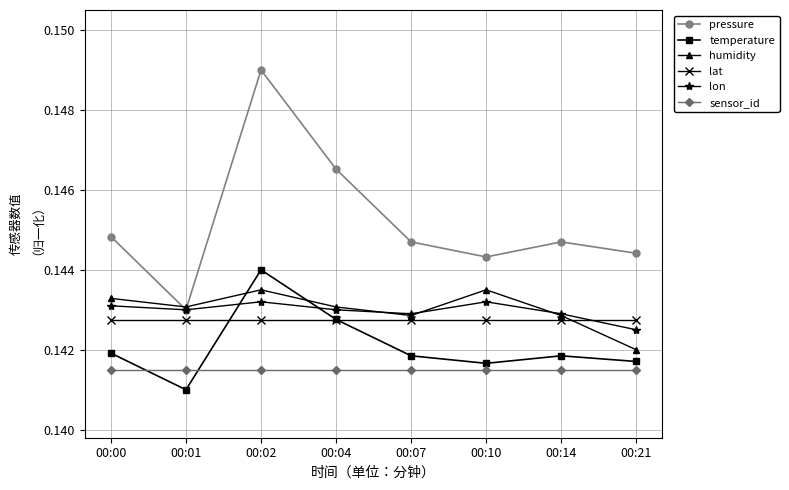

Between 00:00 and 00:02, which series saw the biggest shift?

pressure